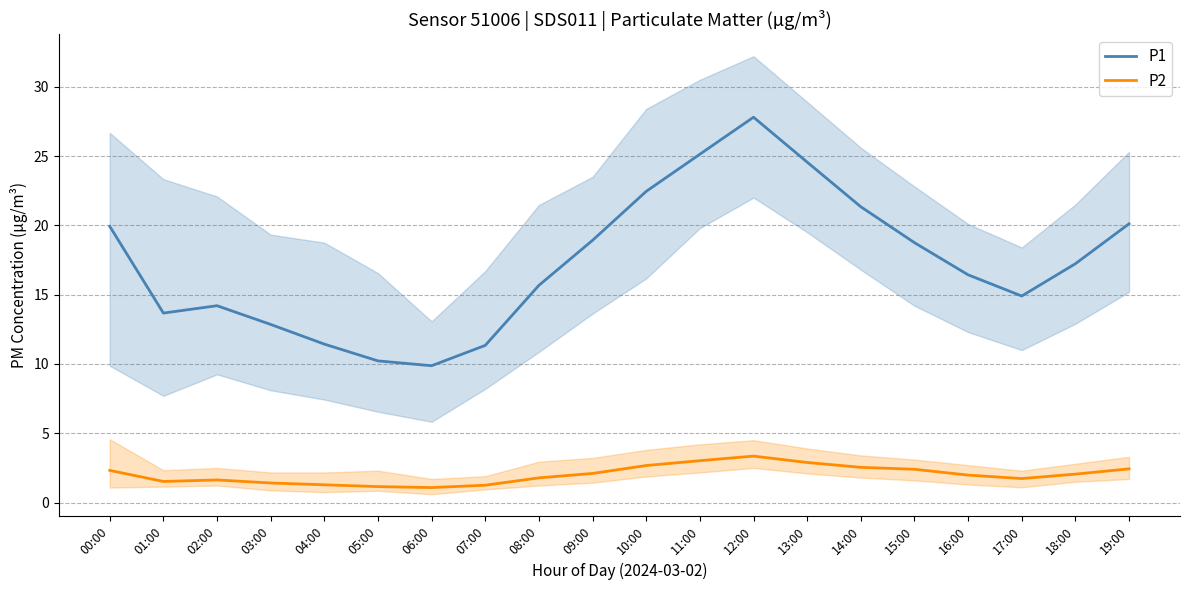

What is the minimum value shown in the chart?

1.1